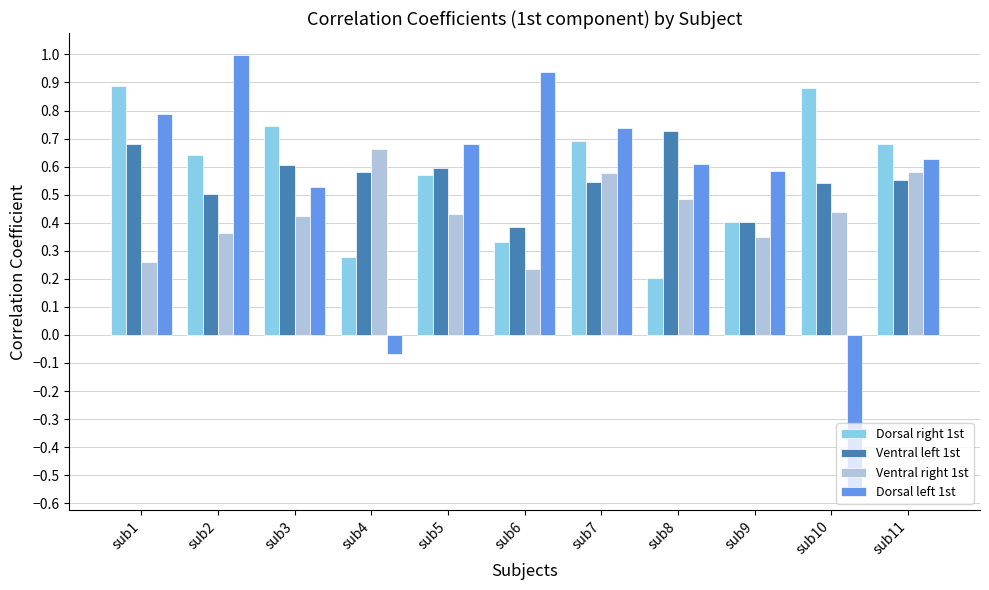

List the series in order of their peak value, highest first.

Dorsal left 1st, Dorsal right 1st, Ventral left 1st, Ventral right 1st